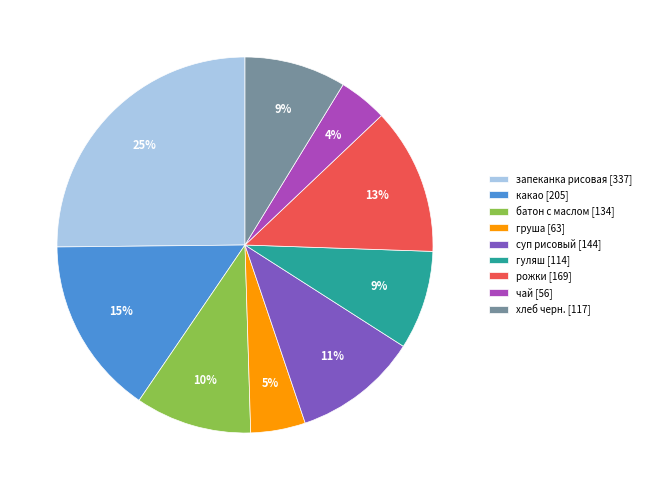

Which slice is the largest?

запеканка рисовая